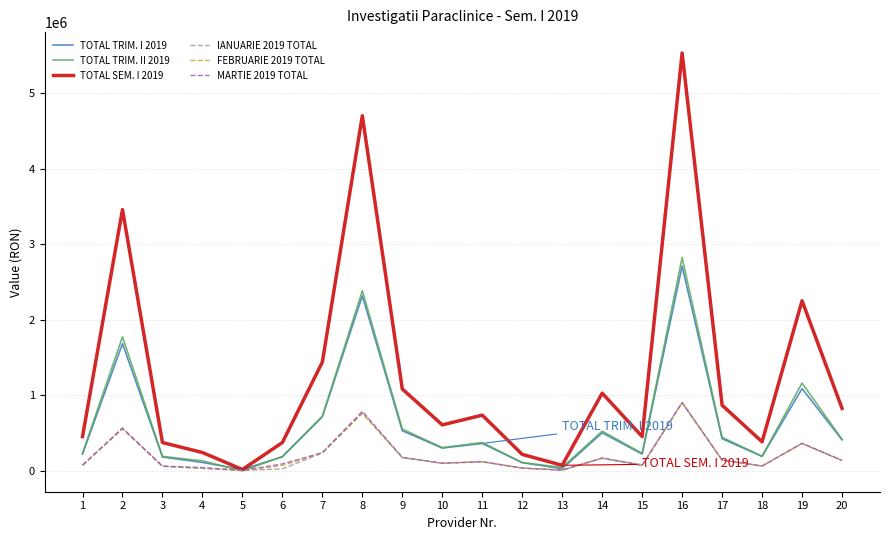

Is the value of TOTAL SEM. I 2019 at 20 greater than the value of FEBRUARIE 2019 TOTAL at 17?

Yes